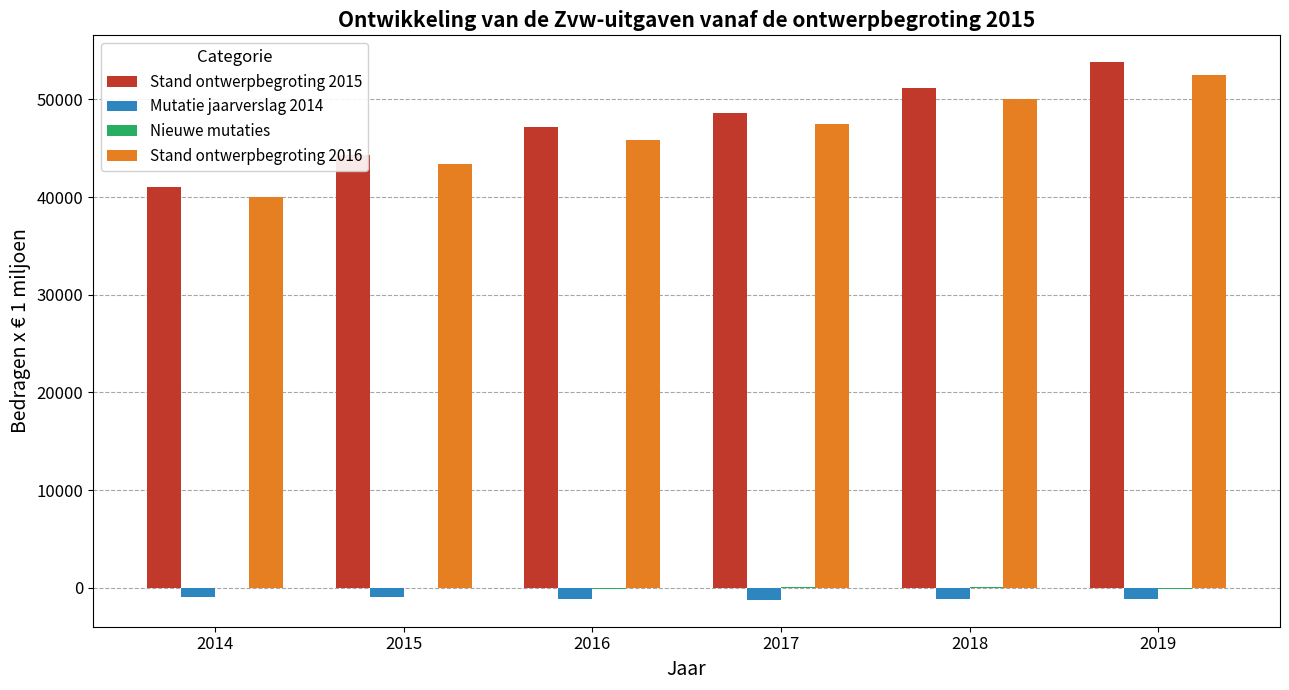

The Stand ontwerpbegroting 2016 series shows 71321.7 at 2014. True or false?

False